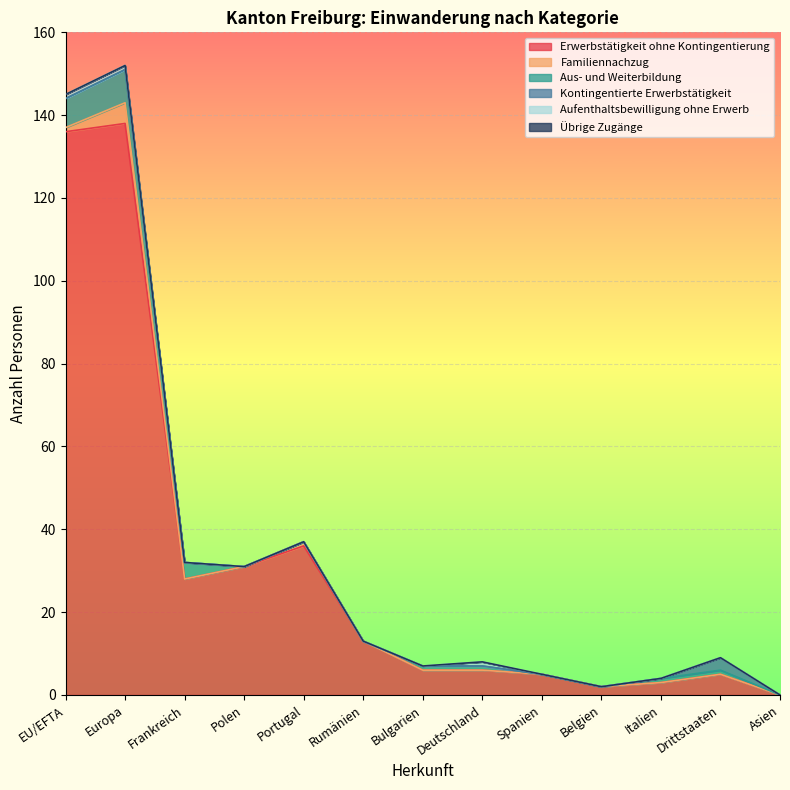

Does the chart display data point markers on the line(s)?

No